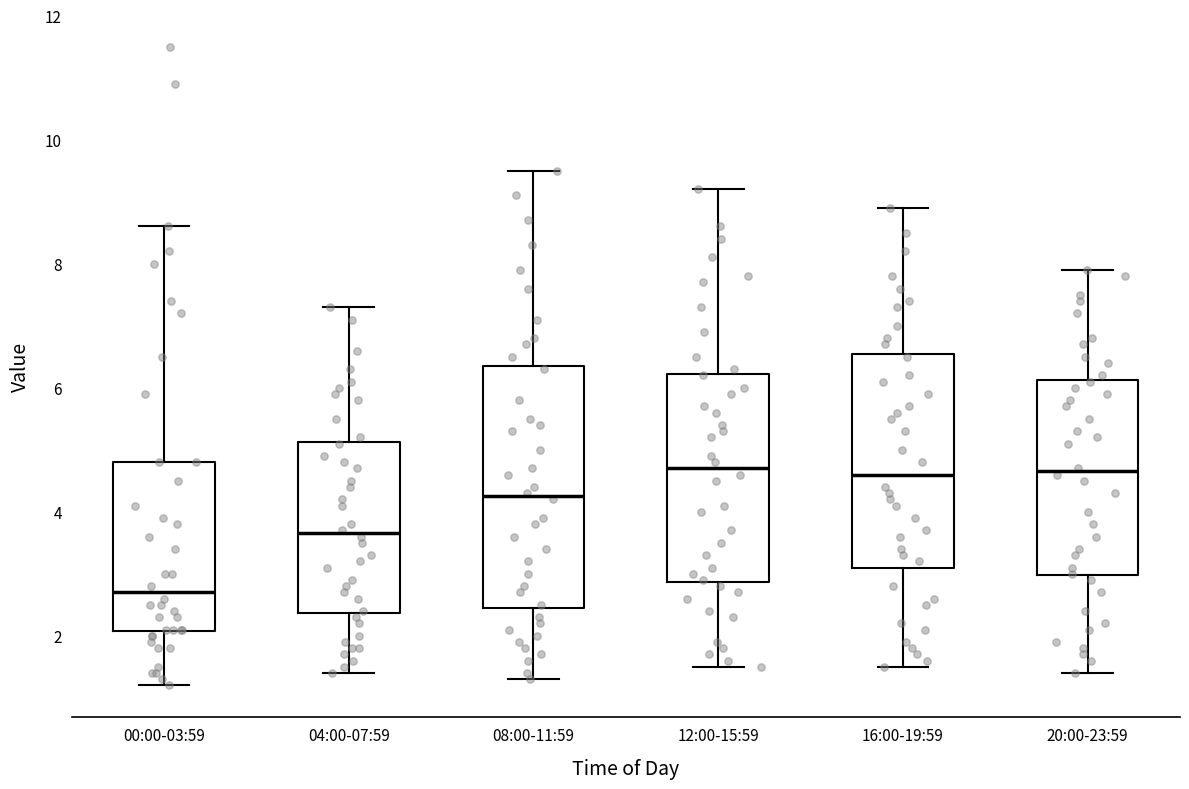

Where does the lower whisker of the box for 20:00-23:59 end on the y-axis? The values are not printed on the chart, so give them approximately, as read against the axis.

1.4